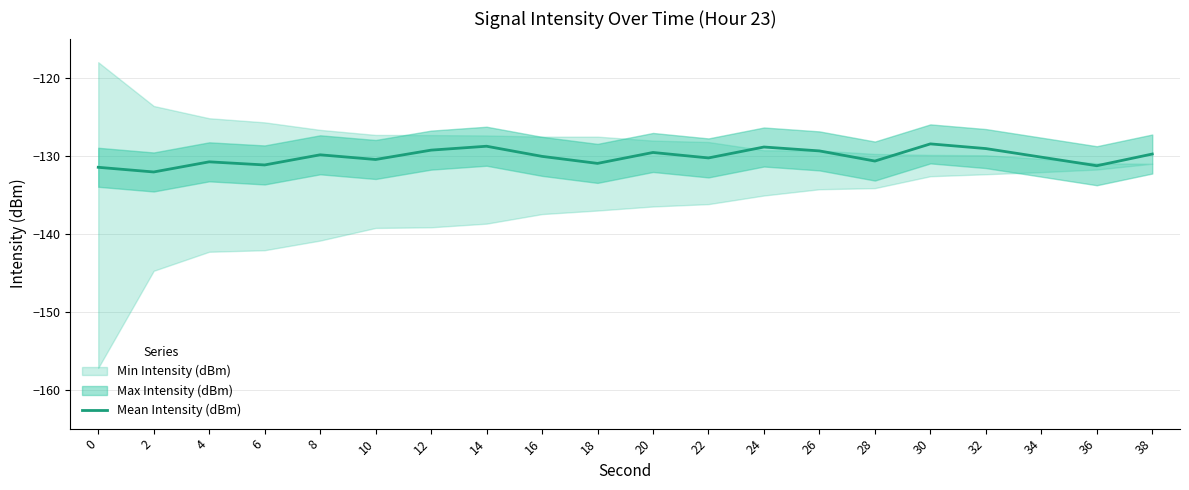

The value at 30 is -128.5. True or false?

True